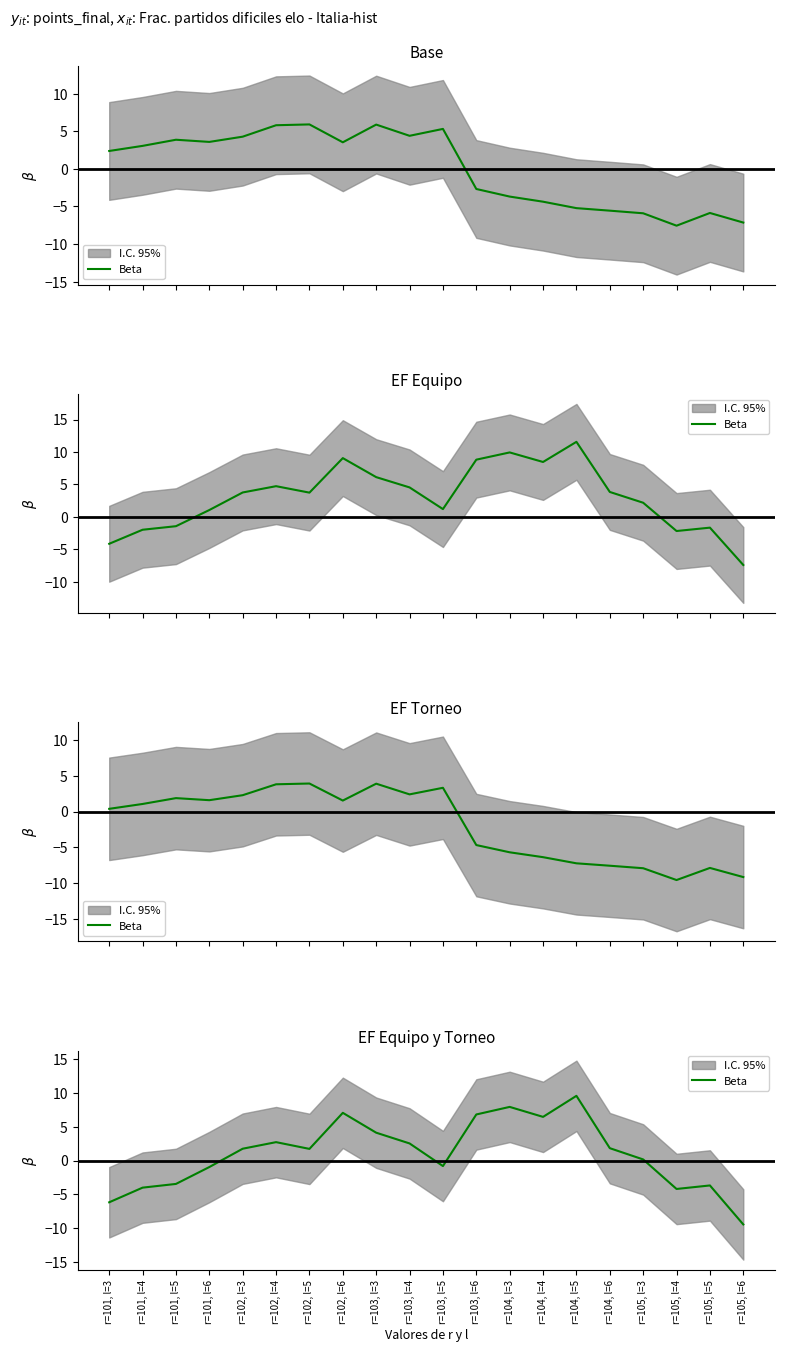

List the labels in order of value, largest first.

r=104, l=5, r=104, l=3, r=102, l=6, r=103, l=6, r=104, l=4, r=103, l=3, r=102, l=4, r=103, l=4, r=104, l=6, r=102, l=3, r=102, l=5, r=105, l=3, r=103, l=5, r=101, l=6, r=101, l=5, r=105, l=5, r=101, l=4, r=105, l=4, r=101, l=3, r=105, l=6